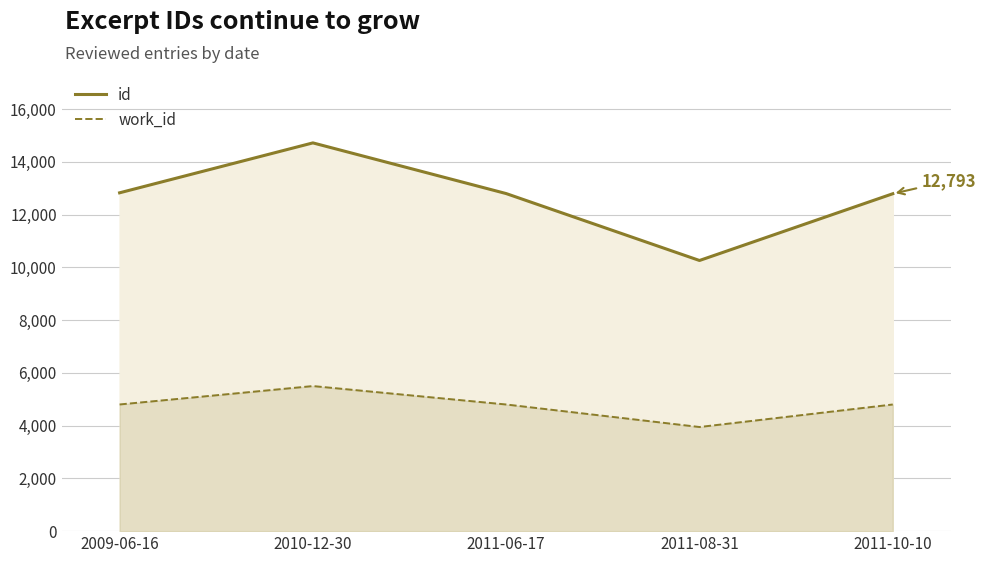

At which category is the sum across all series the highest?

2010-12-30